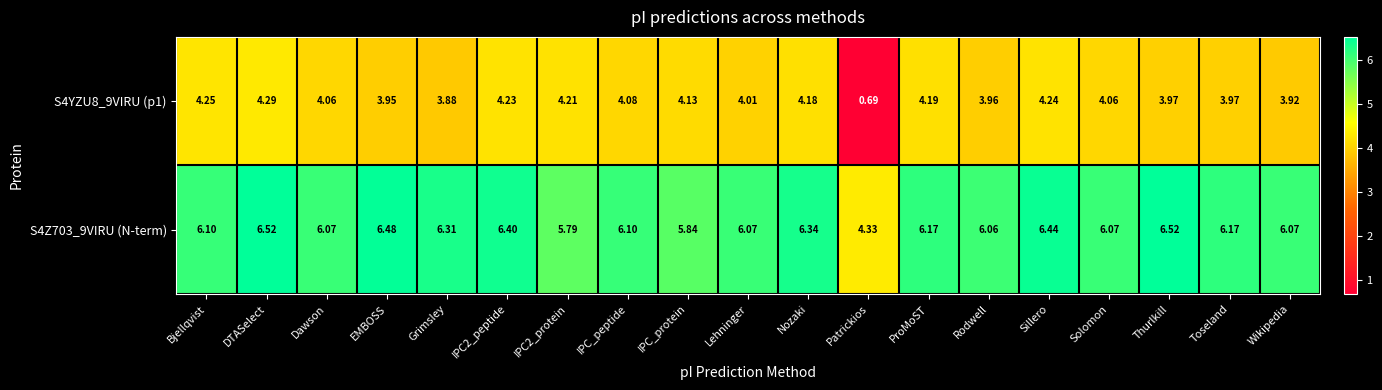

Between EMBOSS and IPC_protein, which series saw the biggest shift?

S4Z703_9VIRU (N-term)